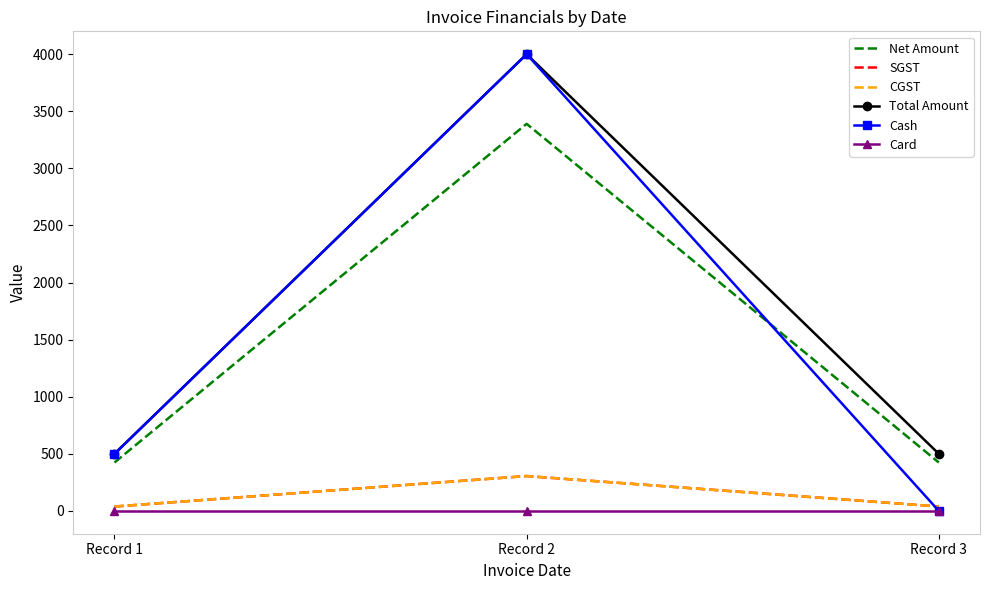

Rank the series by their maximum value, from lowest to highest.

Card, SGST, CGST, Net Amount, Total Amount, Cash